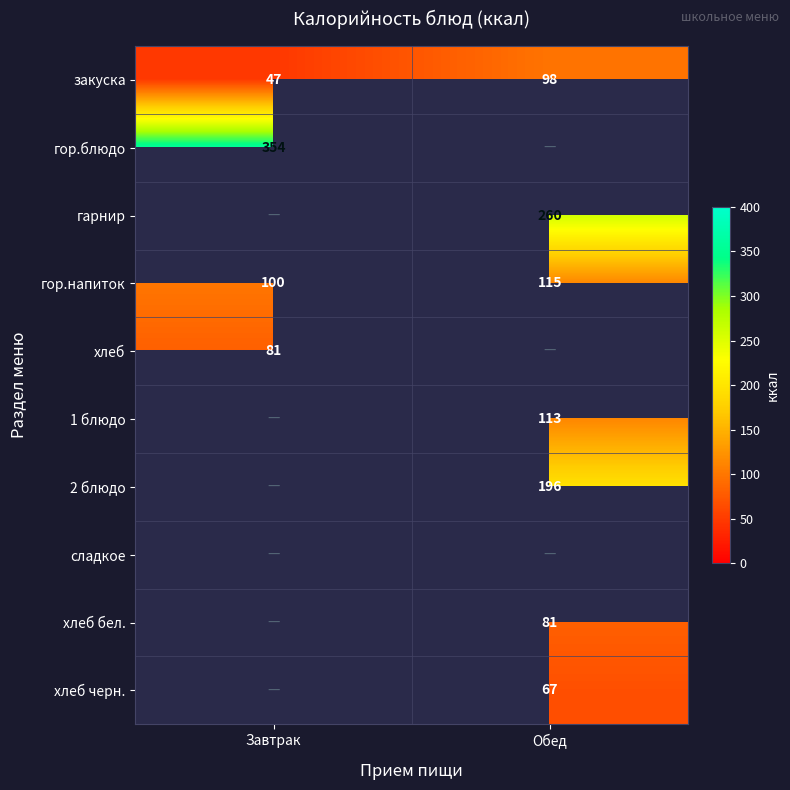

At how many categories does at least one series exceed 157?

2